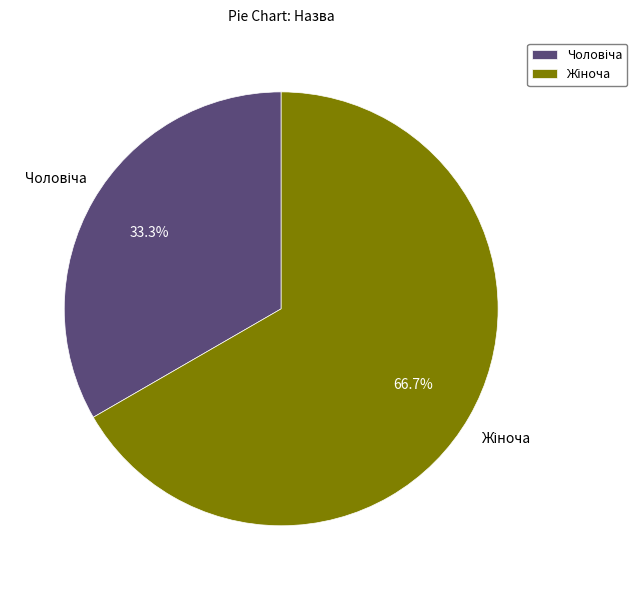

How many segments does this pie chart have?

2